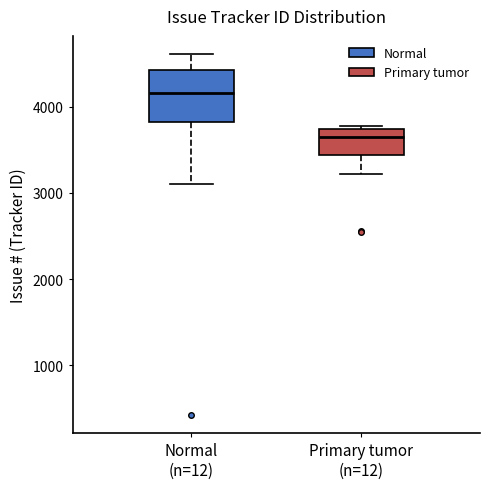

Where does the lower whisker of the box for Primary tumor (n=12) end on the y-axis? The values are not printed on the chart, so give them approximately, as read against the axis.

3200